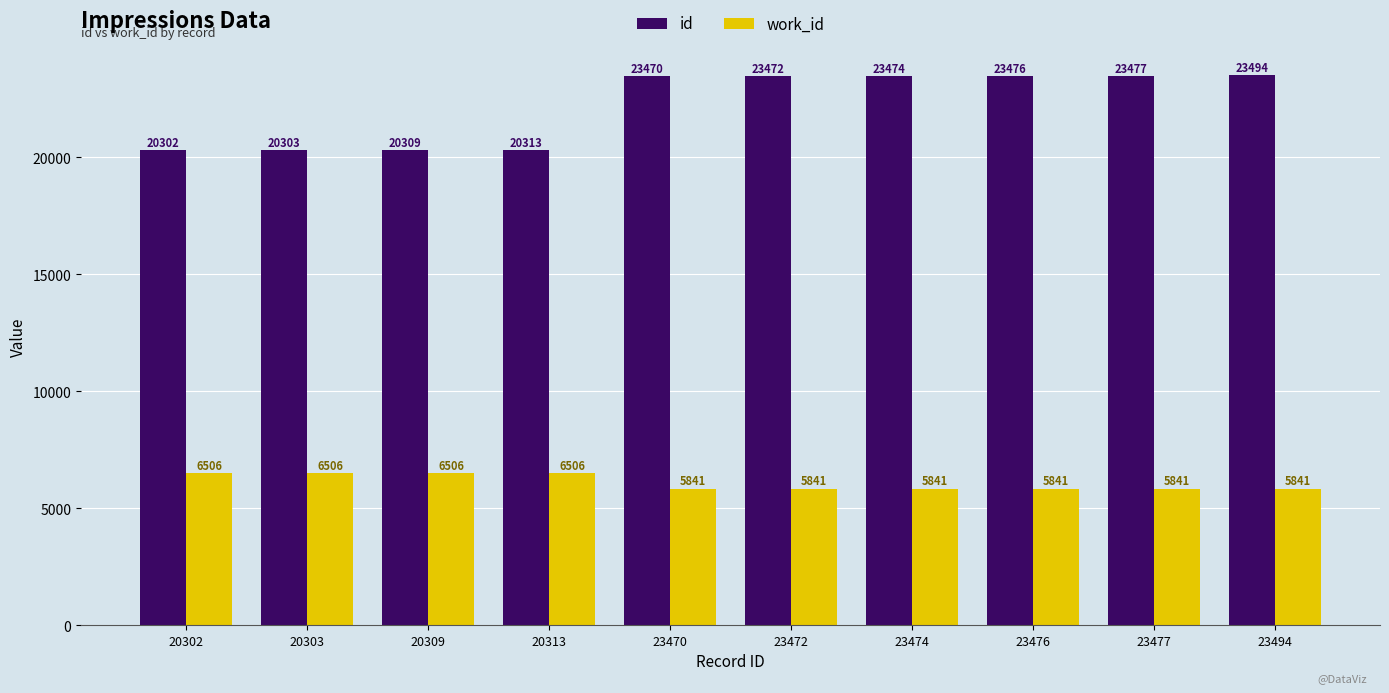

At which category does the chart reach its peak across all series?

23494